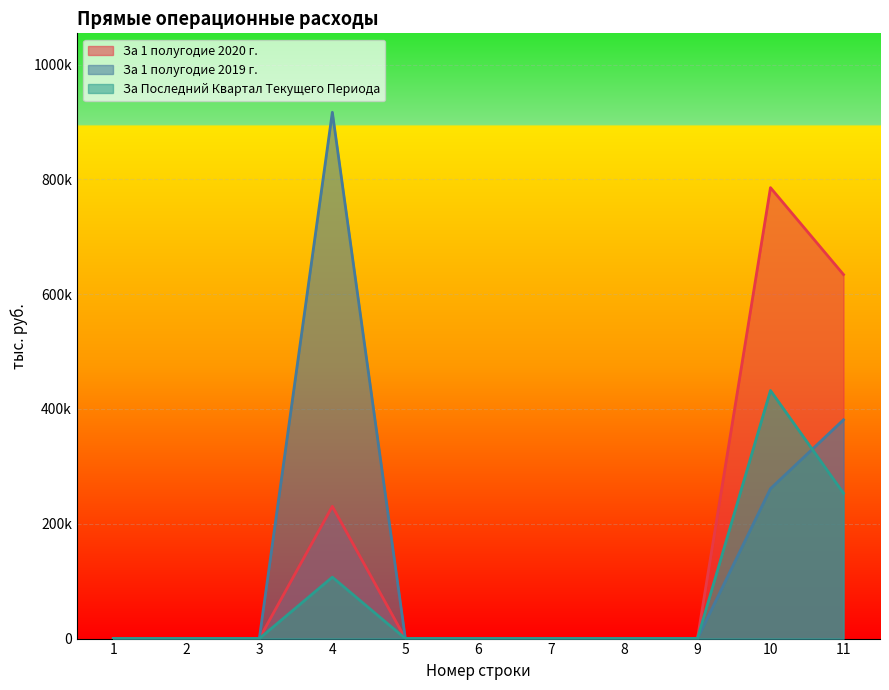

Rank the categories by За 1 полугодие 2019 г. value from highest to lowest.

4, 11, 10, 1, 2, 3, 5, 6, 7, 8, 9